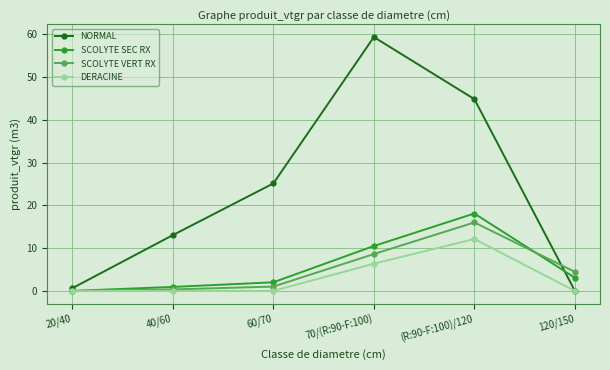

At which category does NORMAL reach its first local peak?

70/(R:90-F:100)